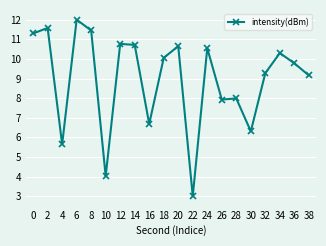

Where is the first local maximum?

2